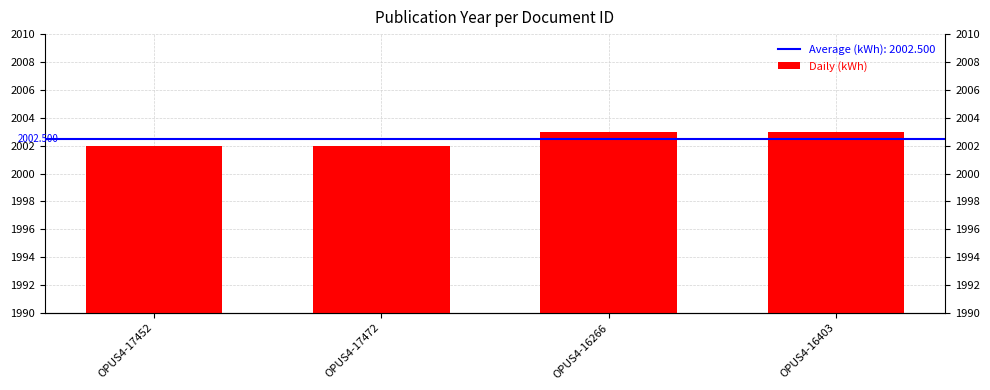

List the labels in order of value, smallest first.

OPUS4-17452, OPUS4-17472, OPUS4-16266, OPUS4-16403